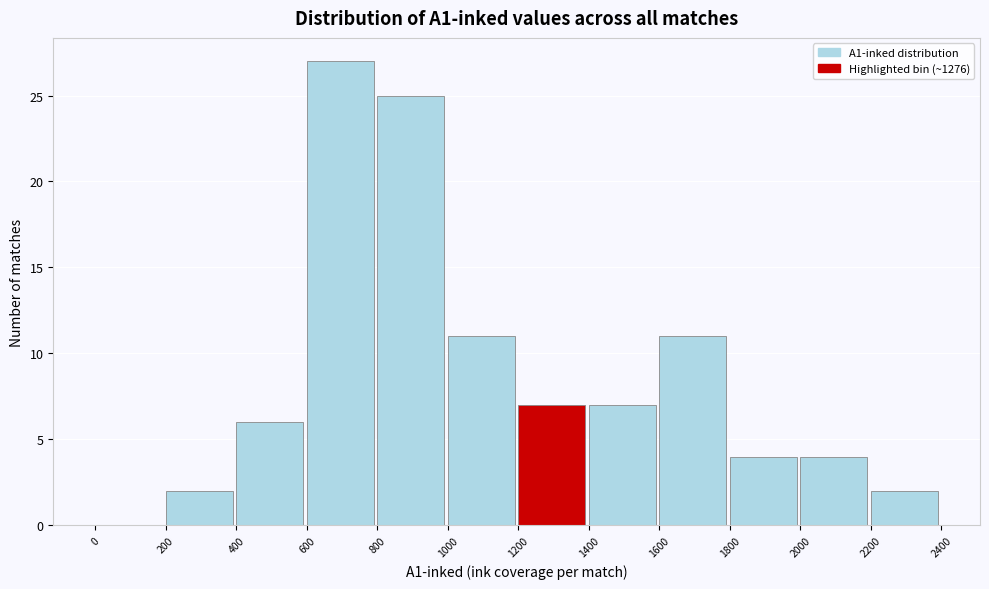

Over which range of the x-axis is the bar tallest?

600 to 800